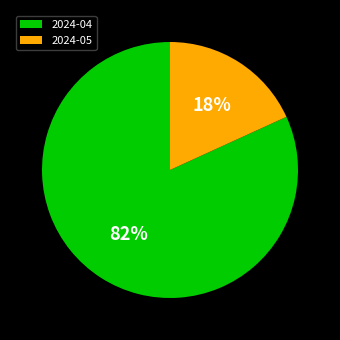

Which has a higher value, 2024-04 or 2024-05?

2024-04